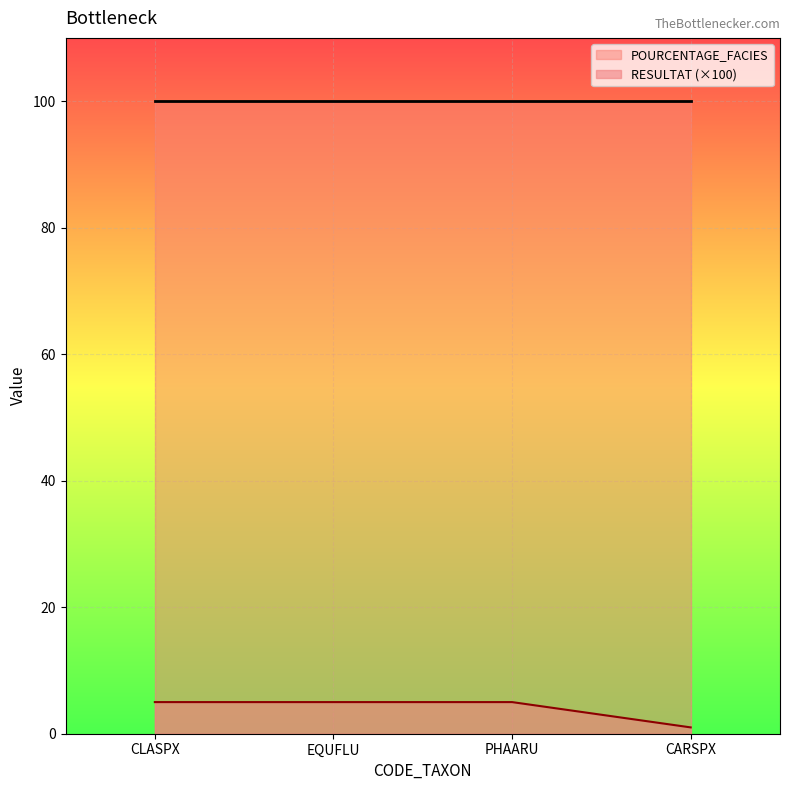

List the labels in order of value, largest first.

CLASPX, EQUFLU, PHAARU, CARSPX